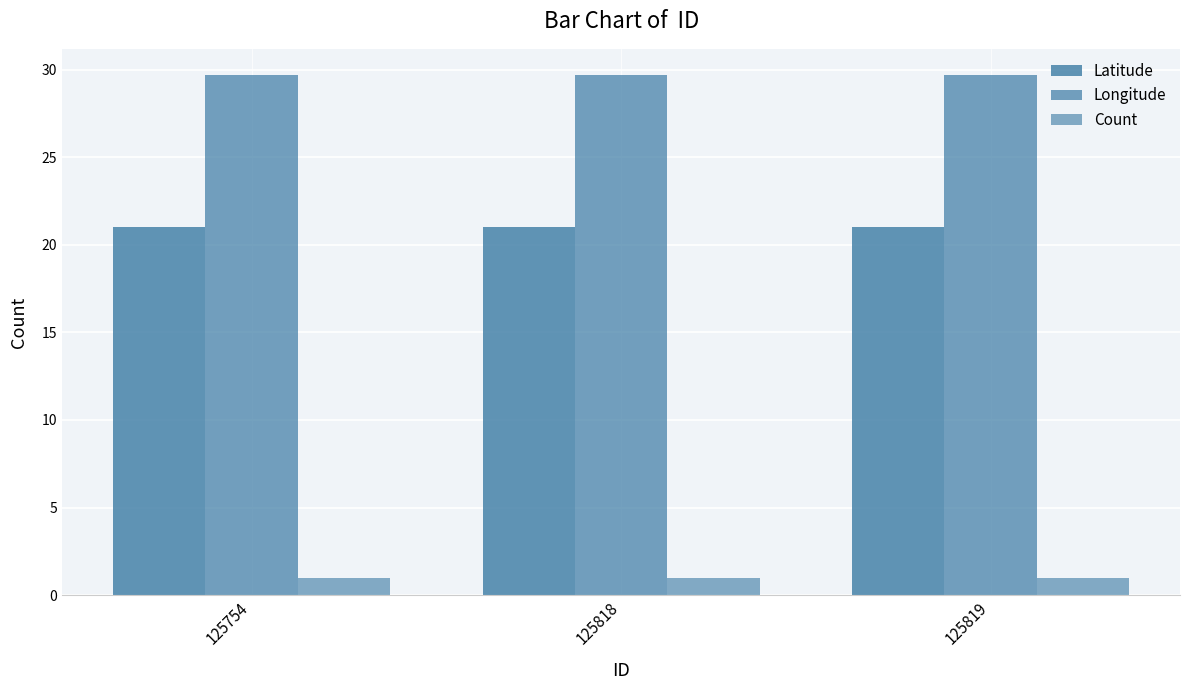

Where is Latitude nearest to the value 21?

125754